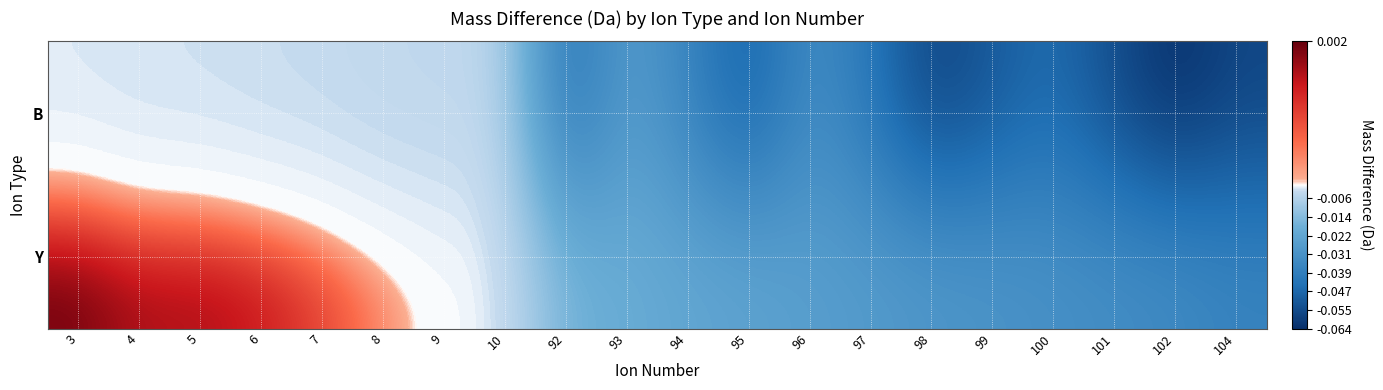

At 101, list the series in order from largest to smallest.

Y, B